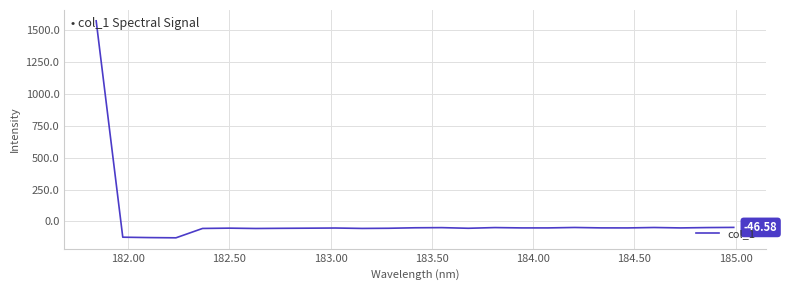

What is the difference between the maximum and minimum values?

1699.1